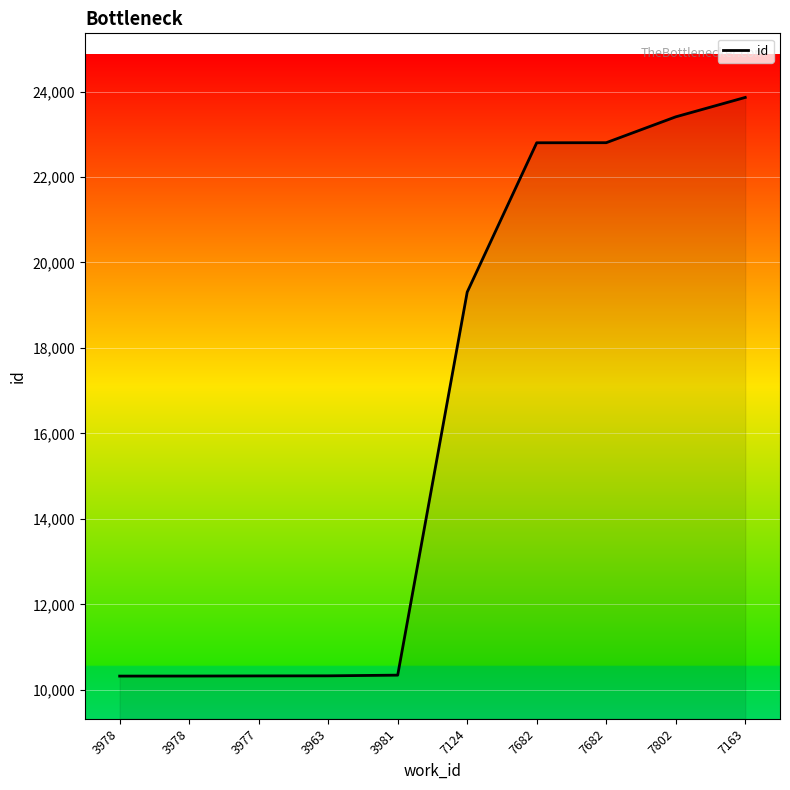

The chart shows a value of 17960 at 3963. True or false?

False